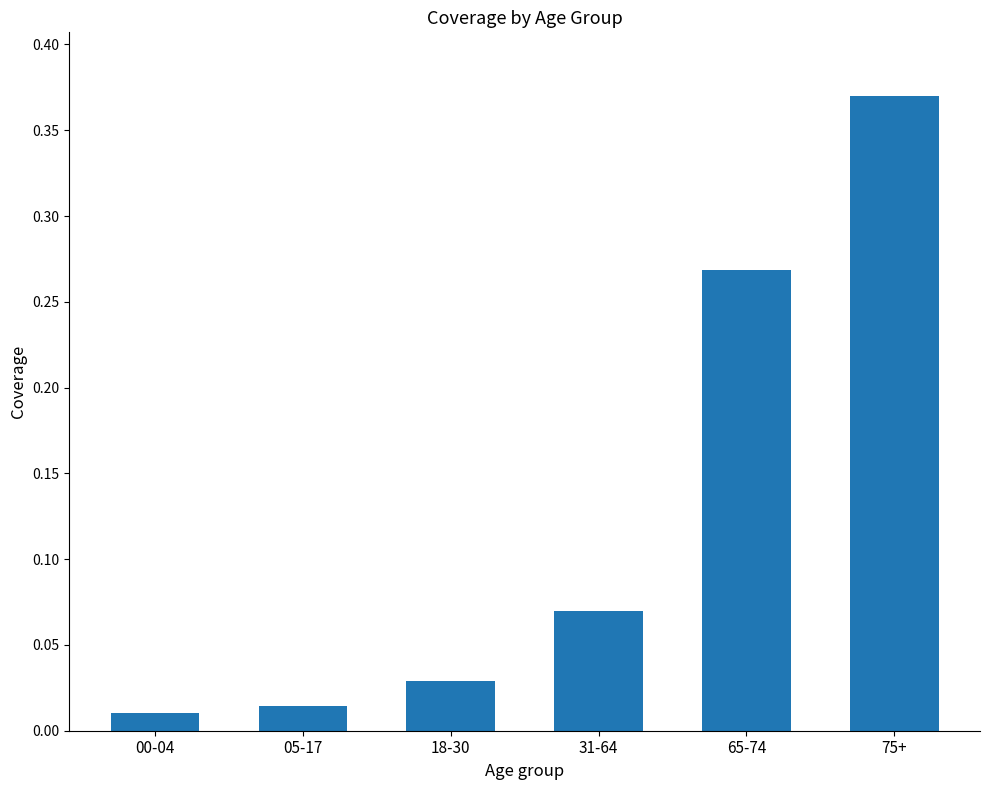

Rank the categories by value from lowest to highest.

00-04, 05-17, 18-30, 31-64, 65-74, 75+